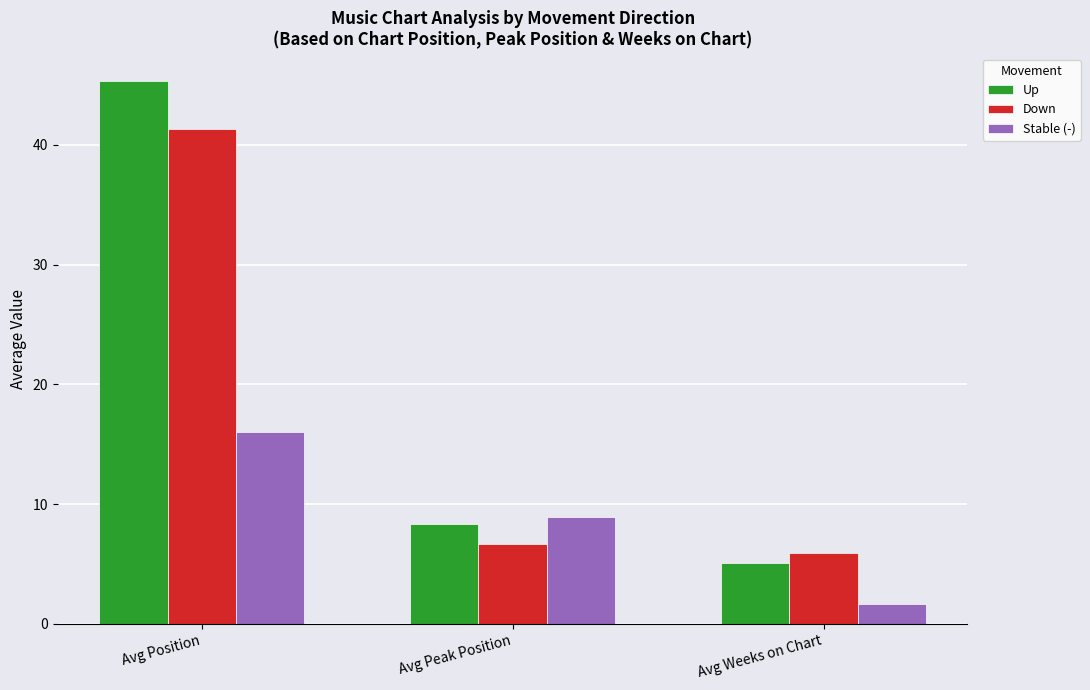

At Avg Weeks on Chart, list the series in order from largest to smallest.

Down, Up, Stable (-)